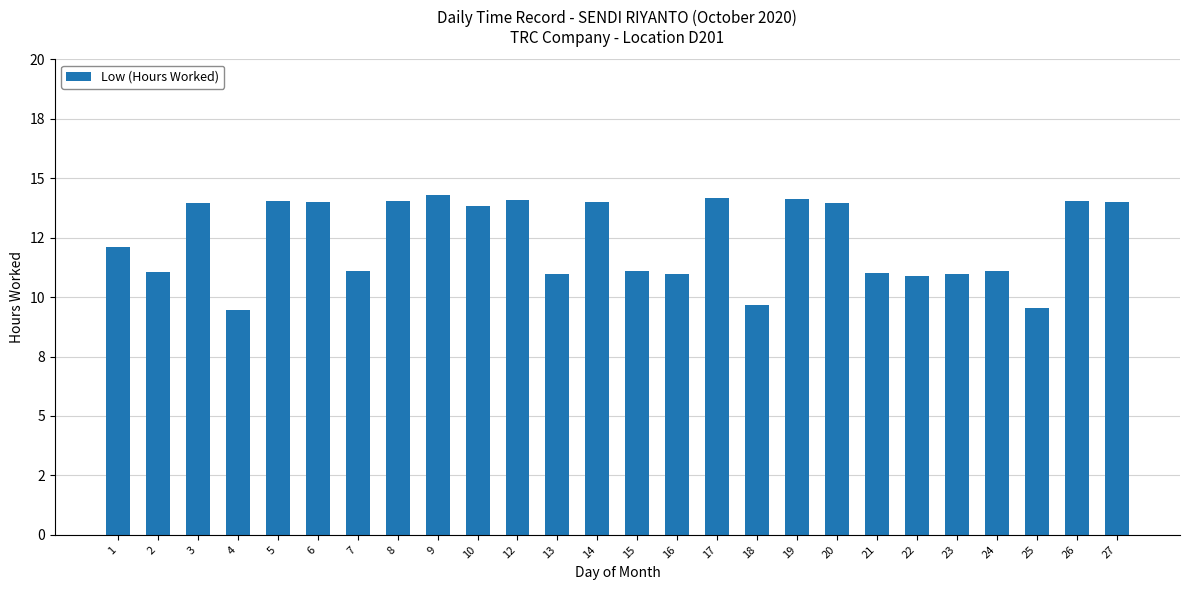

List the labels in order of value, largest first.

9, 17, 19, 12, 8, 5, 26, 27, 14, 6, 3, 20, 10, 1, 15, 7, 24, 2, 21, 16, 13, 23, 22, 18, 25, 4